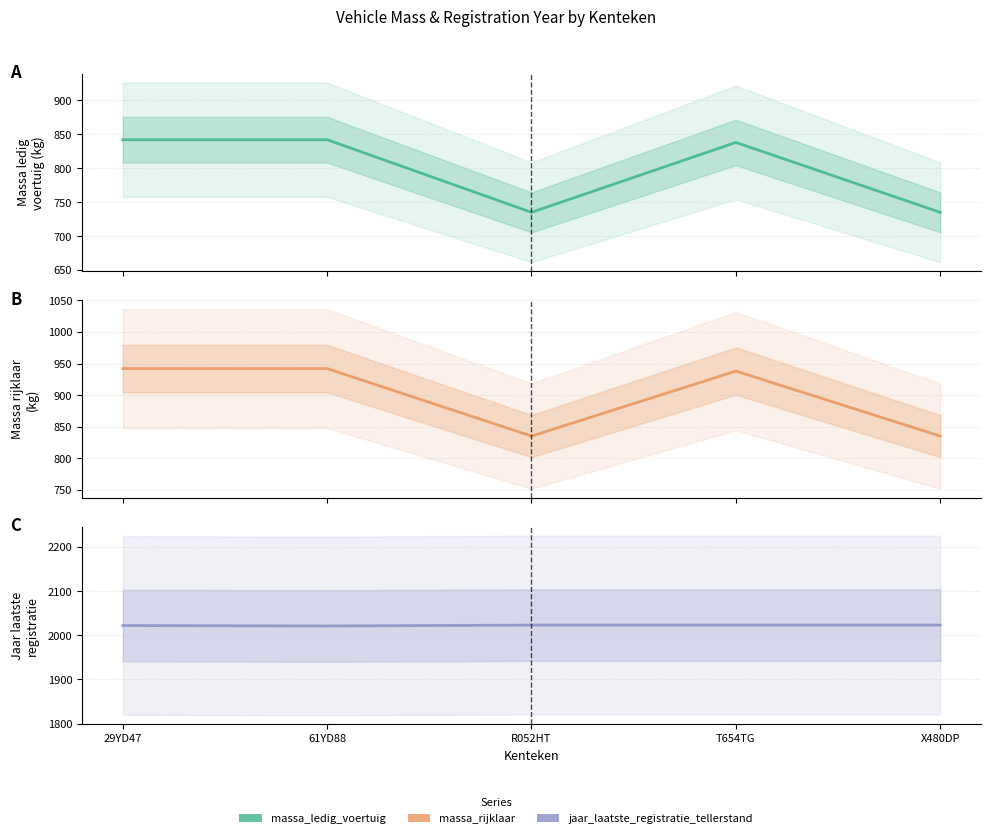

The value of massa_ledig_voertuig at R052HT is 735. True or false?

True